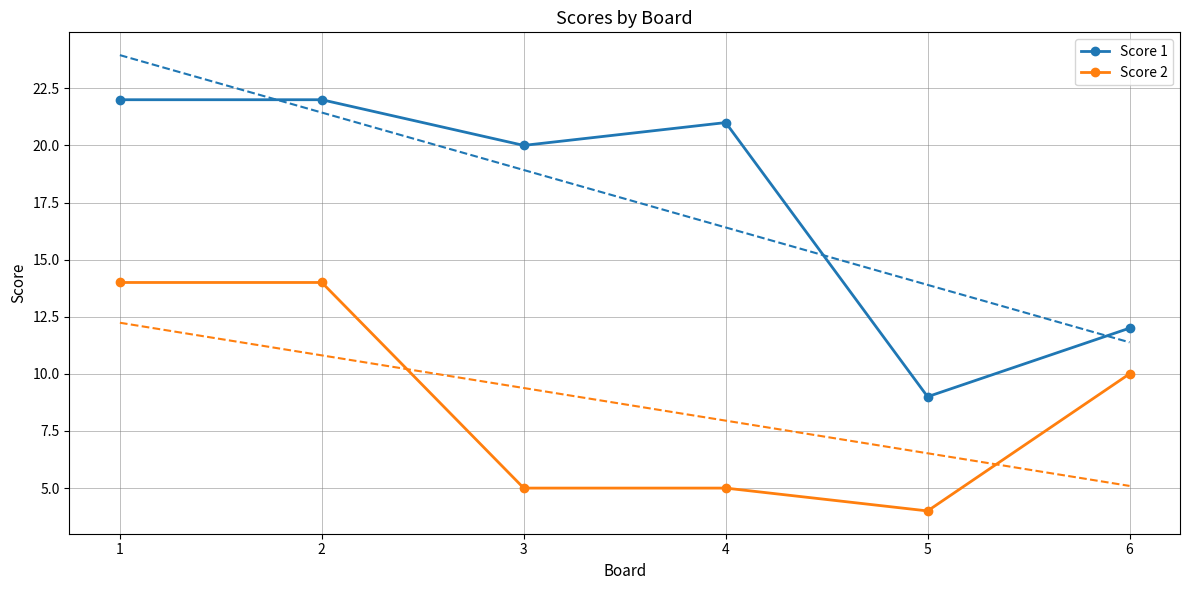

At which category is the sum across all series the highest?

1